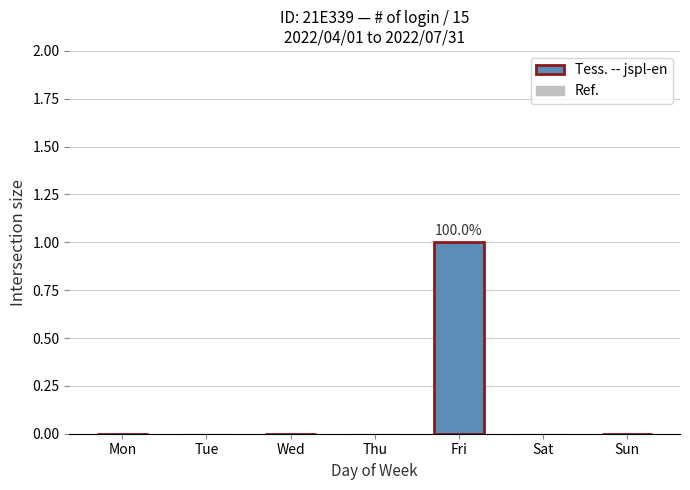

How many data points does each series have?

7